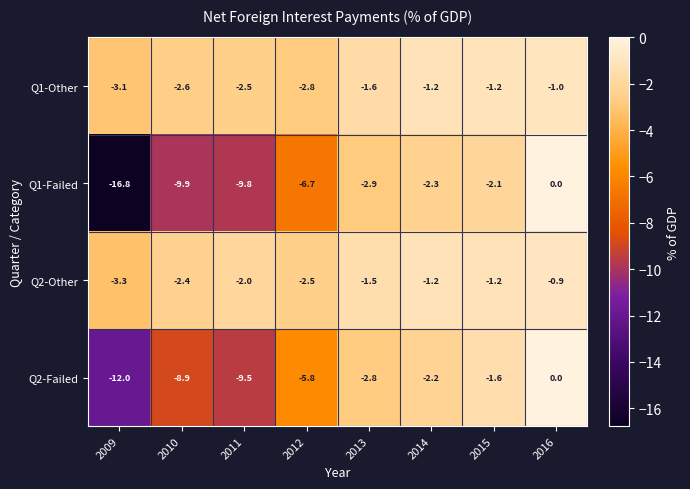

At how many categories does at least one series exceed -15?

8